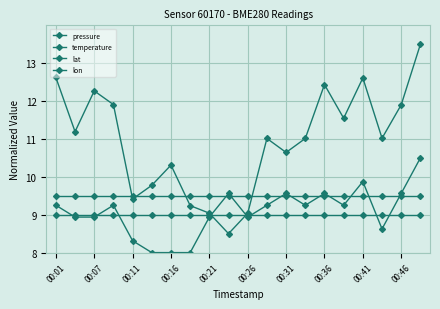

Is this an area chart (filled region under the line)?

No